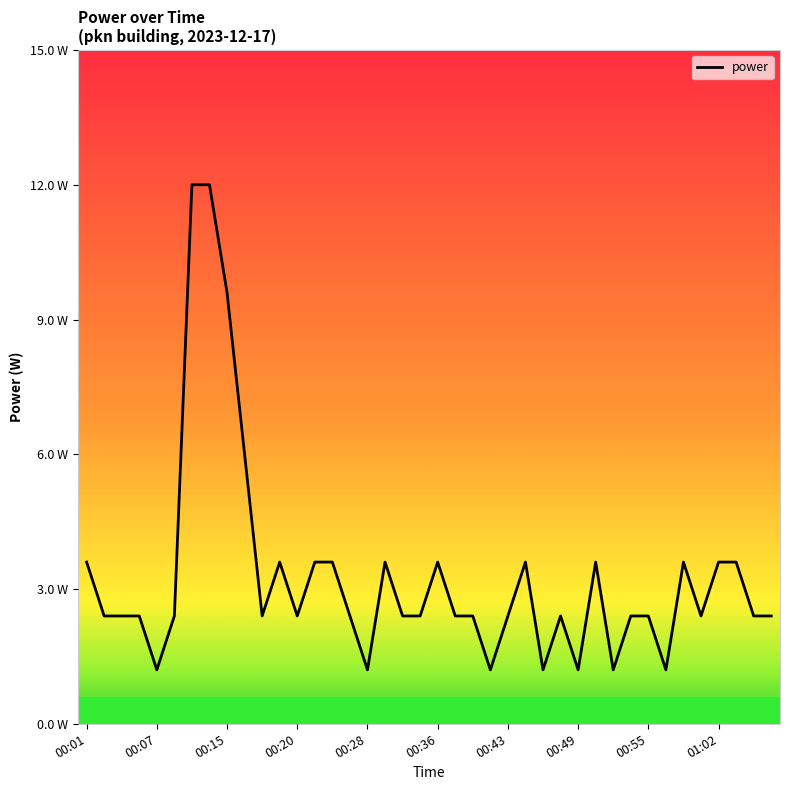

Does the chart display data point markers on the line(s)?

No